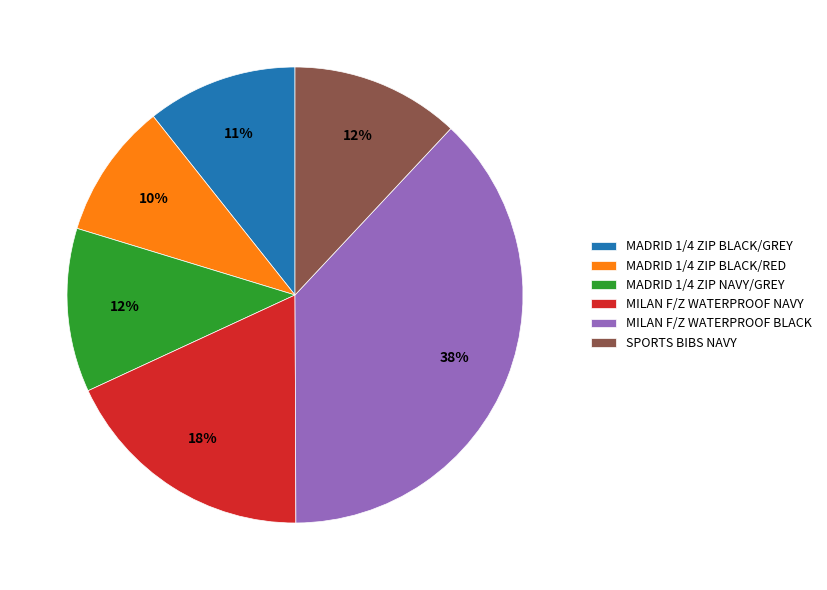

Is MILAN F/Z WATERPROOF BLACK the majority of the pie?

No